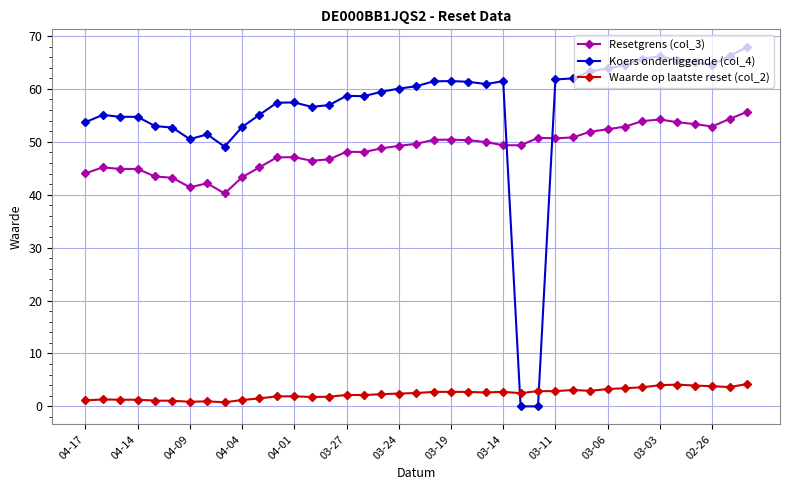

True or false: Koers onderliggende (col_4) has more than 0 points higher than both neighbors.

True